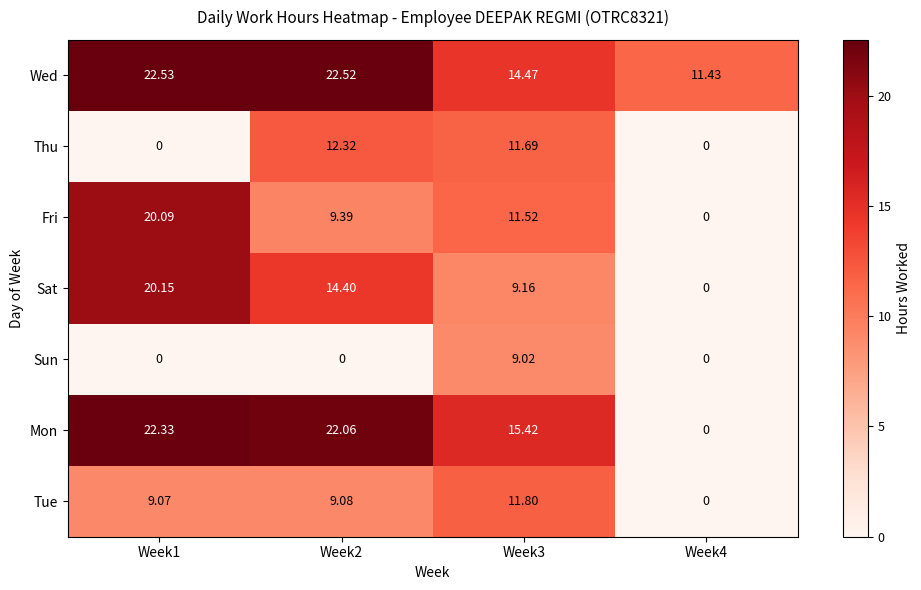

What is the difference between the highest and lowest values at Week2?

22.5